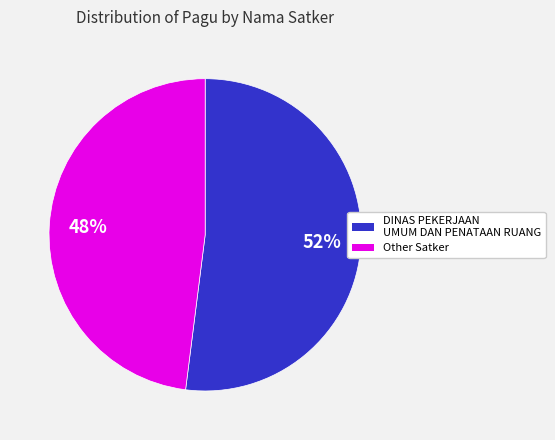

Rank the categories by value from lowest to highest.

Other Satker, DINAS PEKERJAAN UMUM DAN PENATAAN RUANG